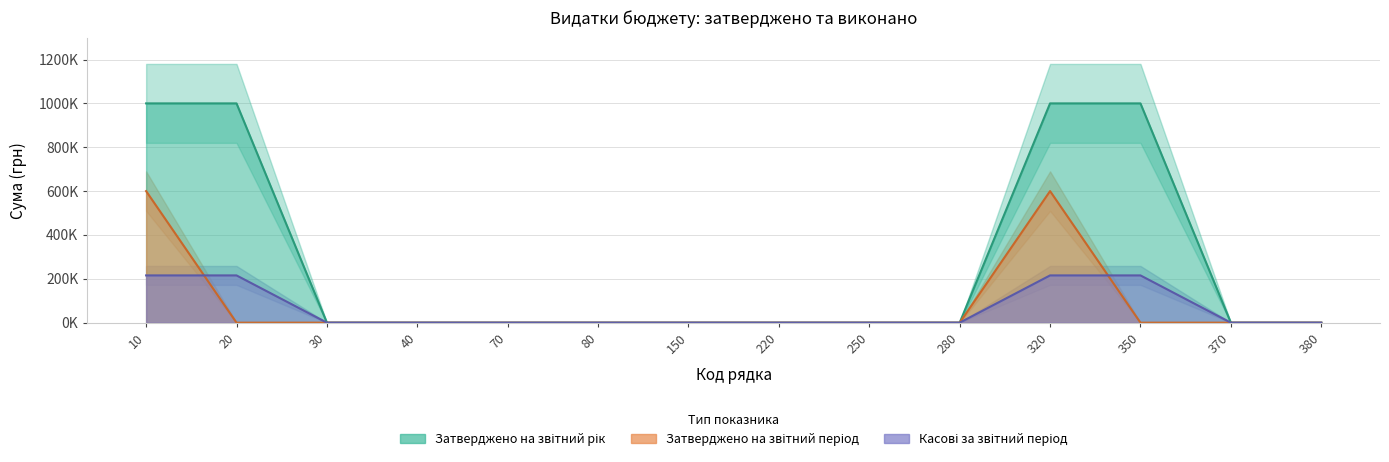

At which label does Затверджено на звітний період reach its minimum?

20